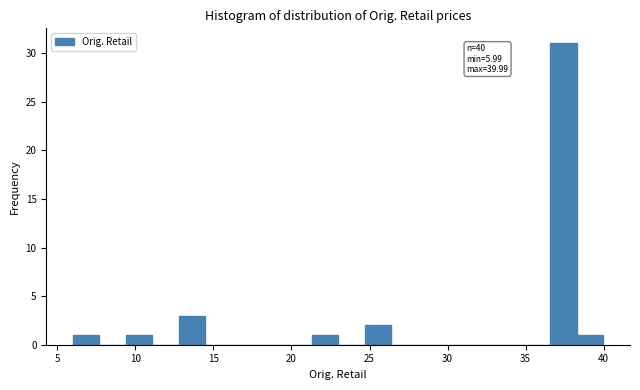

Around what value on the x-axis is the tallest bar? Give the approximate position of its centre, as read against the axis.

37.5